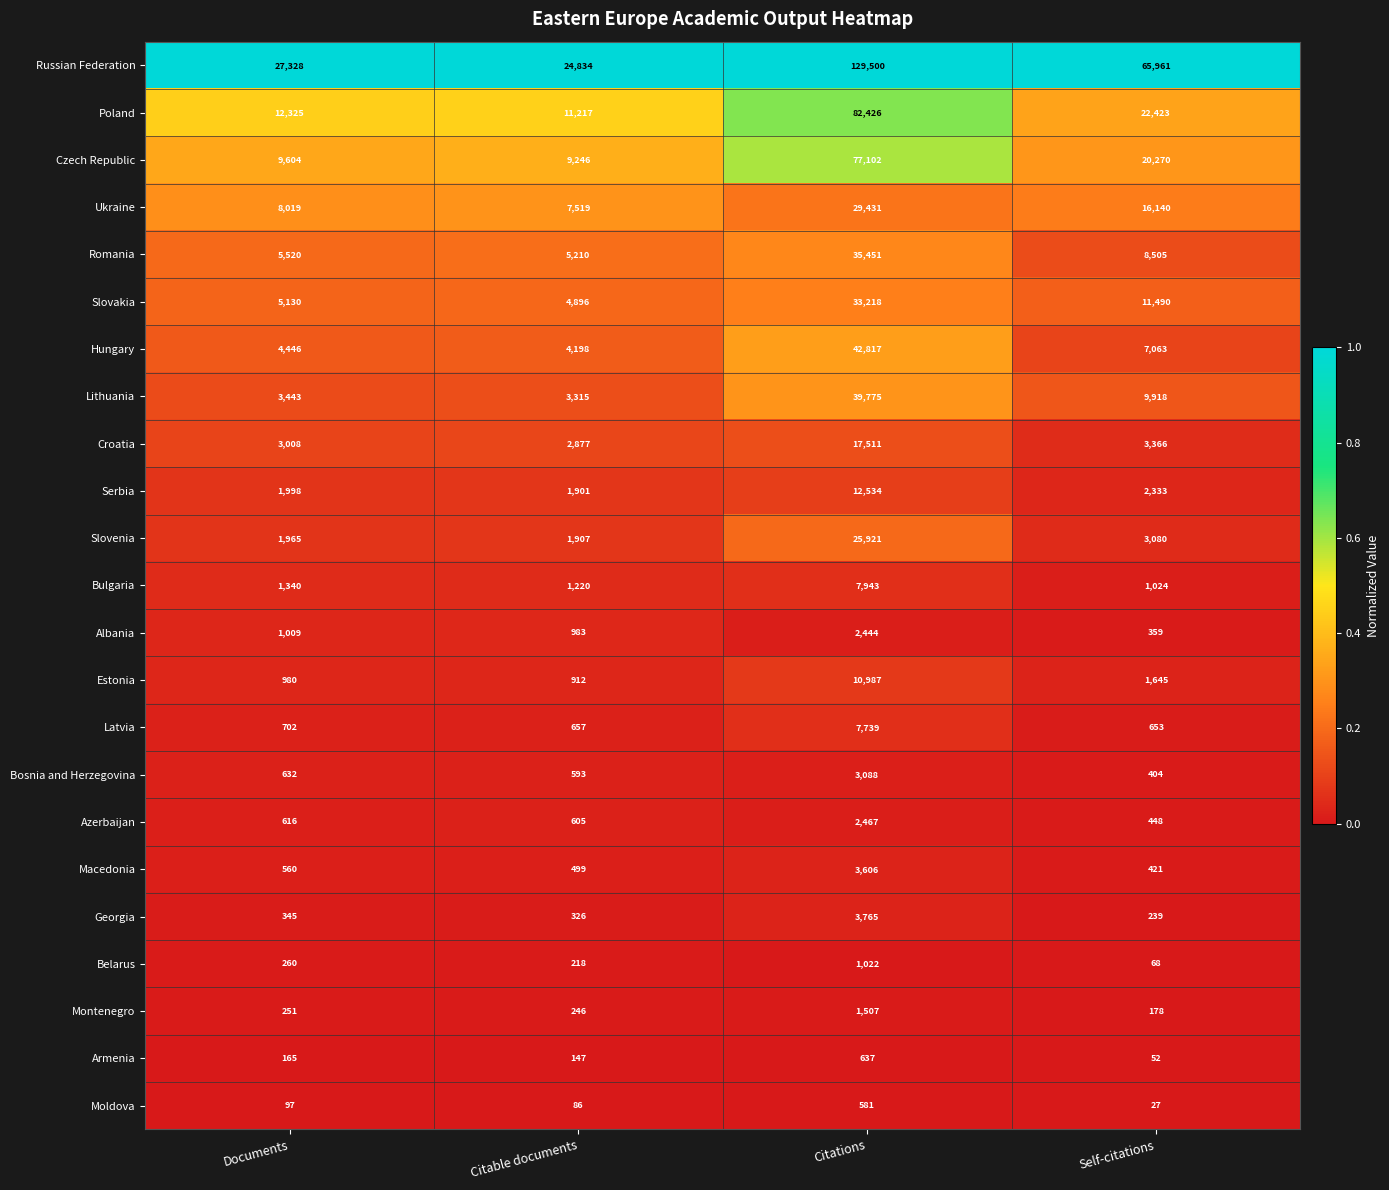

The Bulgaria series shows 803 at Citable documents. True or false?

False